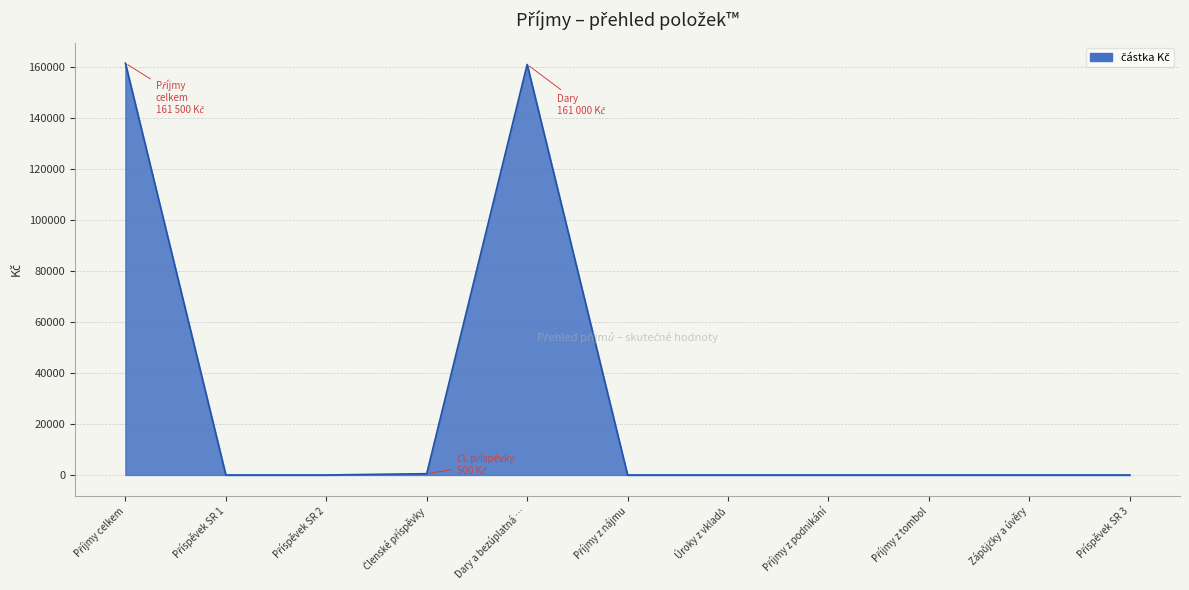

What is the average value?

29364